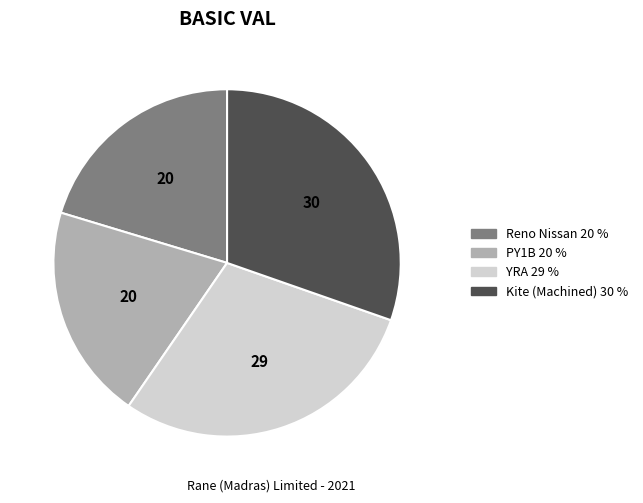

Does any single category account for the majority?

No